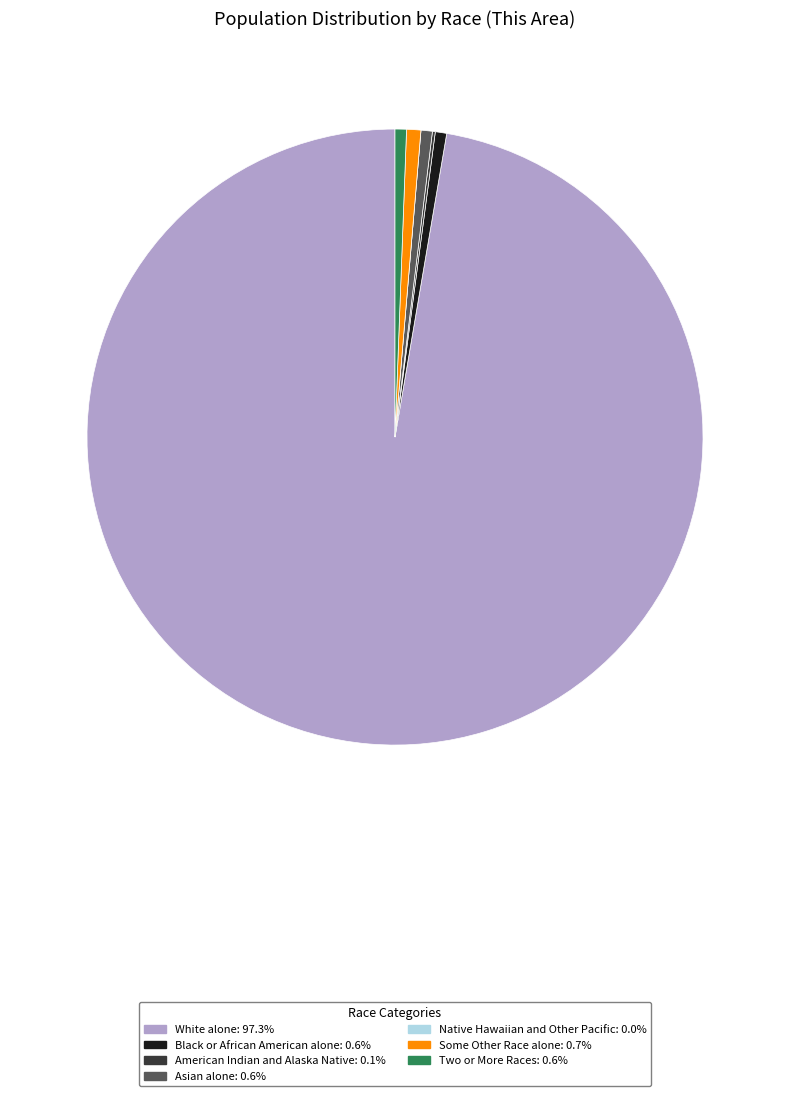

What is the largest slice in the pie chart?

White alone